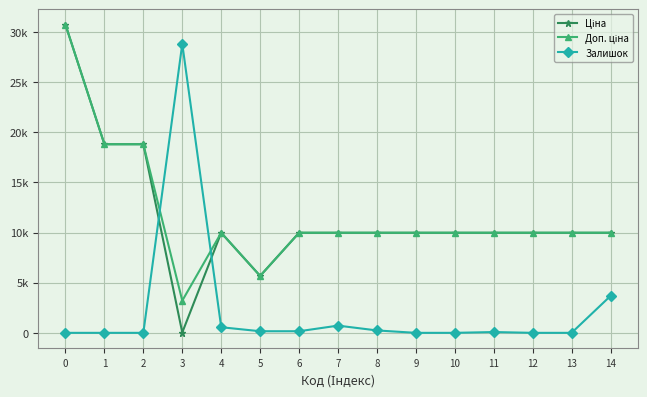

Which series changed the most between 12 and 14?

Залишок